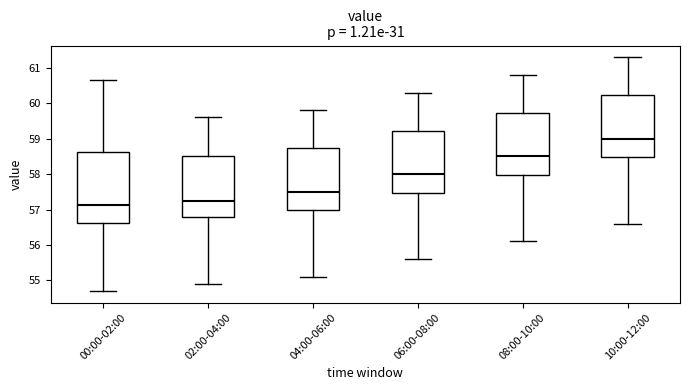

Reading left to right, read every box against the y-axis: the position of its median line, the range the box covers, and the ends of its whiskers. The values are not printed on the chart, so give them approximately, as read against the axis.

00:00-02:00: median 57.1, box 56.6 to 58.6, whiskers 54.7 to 60.7
02:00-04:00: median 57.3, box 56.8 to 58.5, whiskers 54.9 to 59.6
04:00-06:00: median 57.5, box 57.0 to 58.7, whiskers 55.1 to 59.8
06:00-08:00: median 58.0, box 57.5 to 59.2, whiskers 55.6 to 60.3
08:00-10:00: median 58.5, box 58.0 to 59.7, whiskers 56.1 to 60.8
10:00-12:00: median 59.0, box 58.5 to 60.2, whiskers 56.6 to 61.3